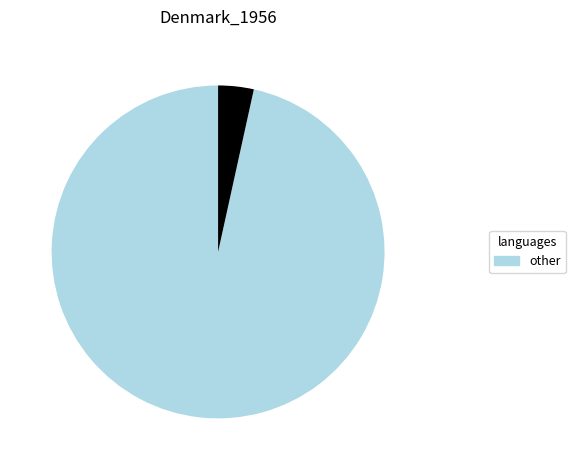

Is there a majority slice in this chart?

Yes